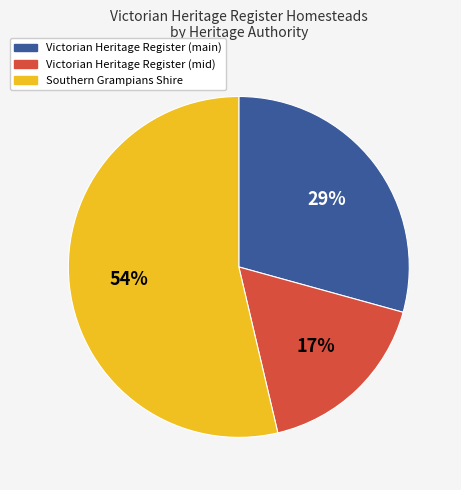

To the nearest percent, what is the average slice percentage?

33%